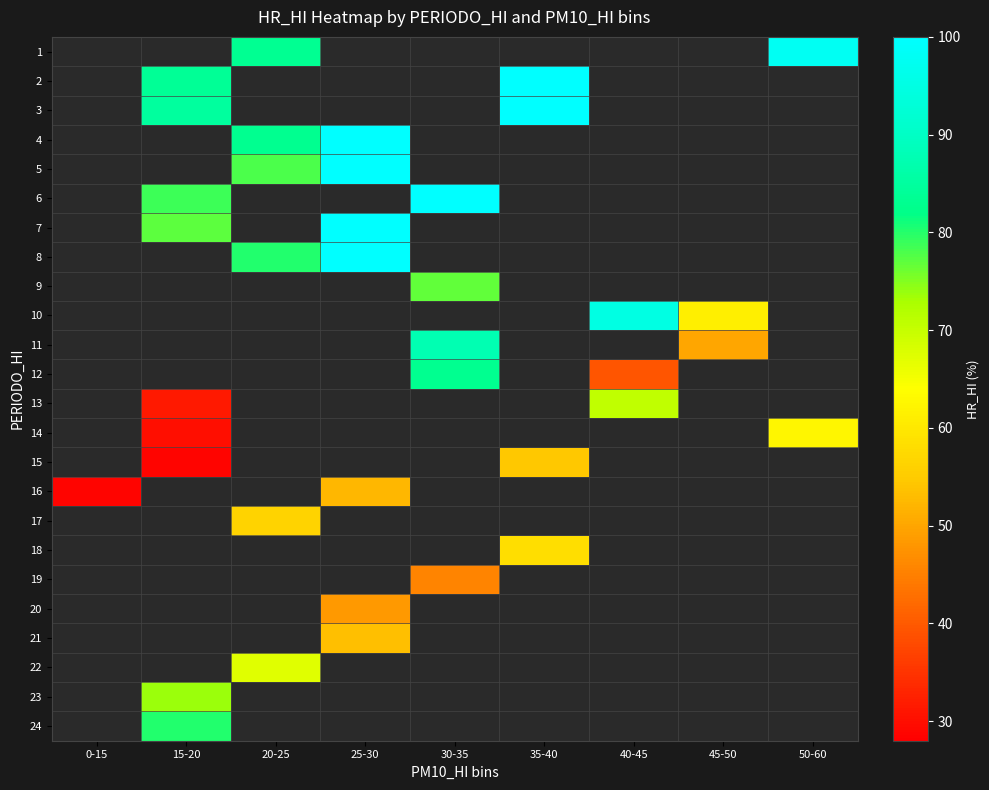

How many series are shown in this chart?

24